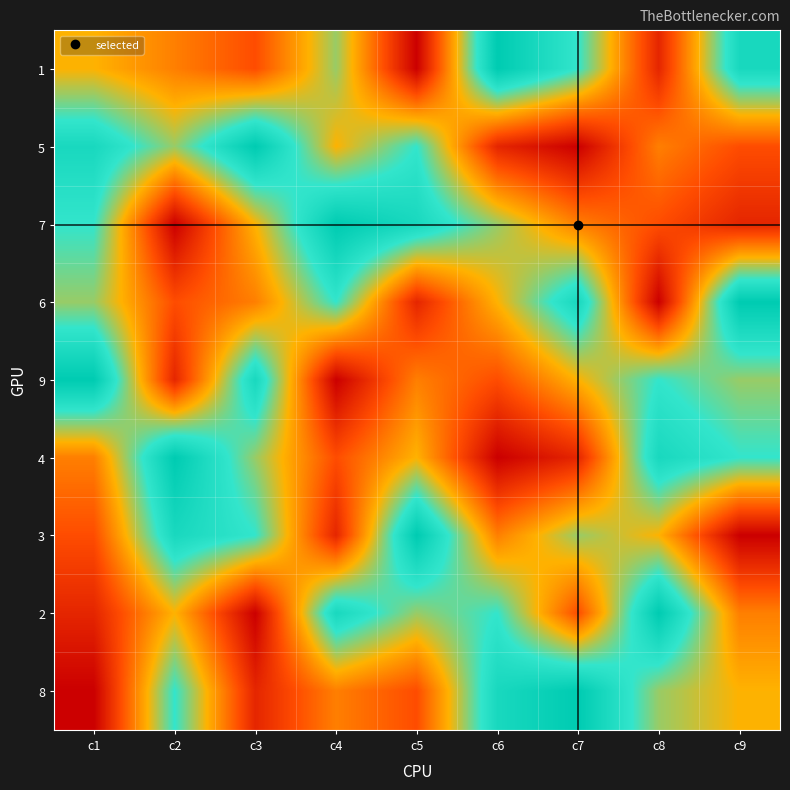

At c7, list the series in order from largest to smallest.

8, 6, 1, 3, 9, 7, 2, 4, 5